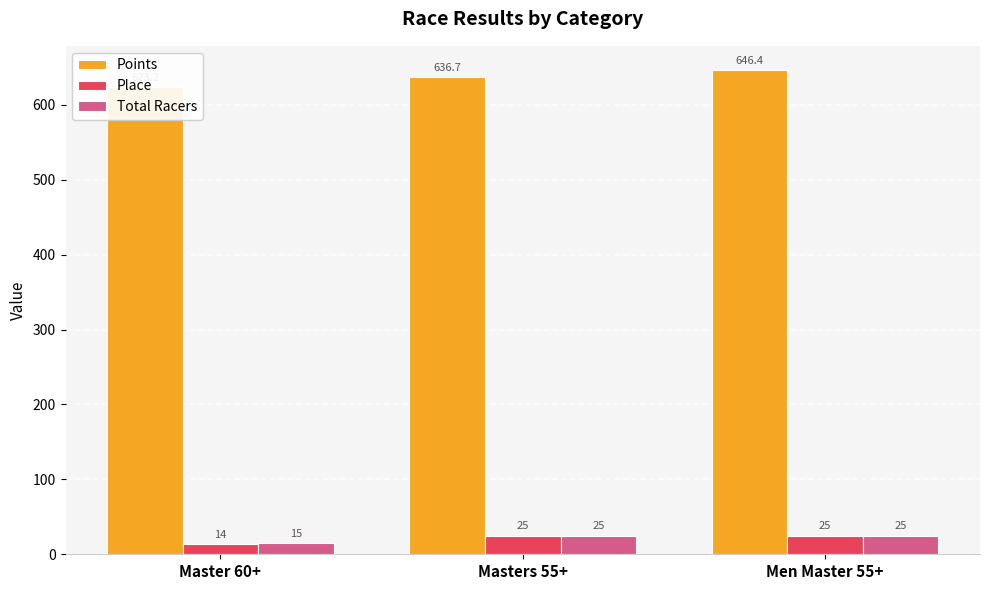

Which has a higher value, Master 60+ or Masters 55+?

Masters 55+